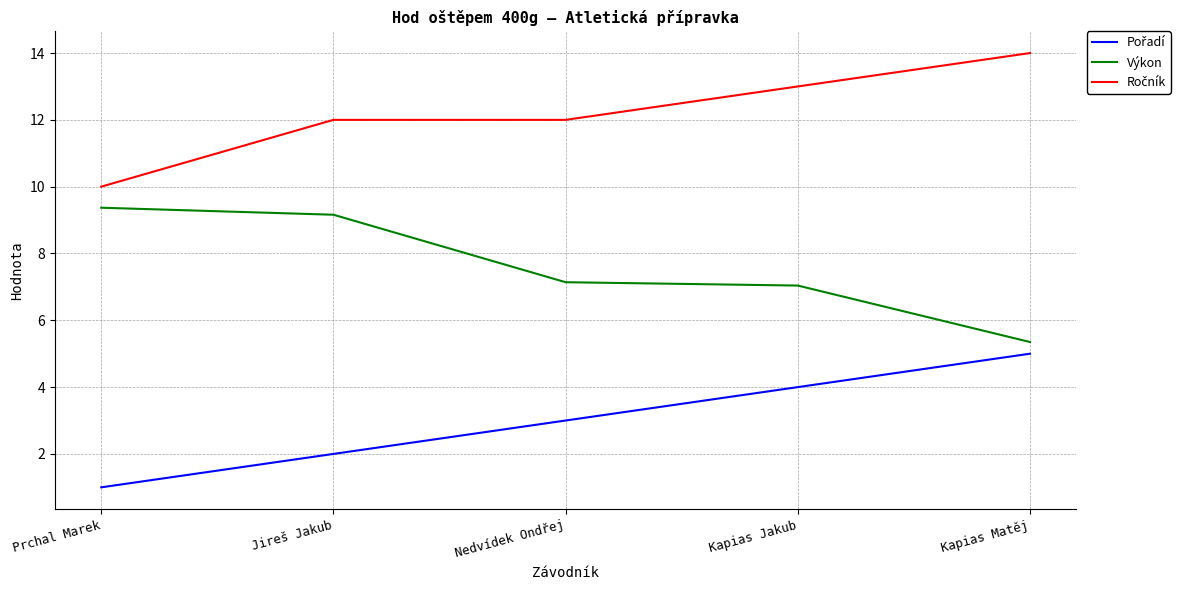

What is the difference between the Výkon values at Kapias Matěj and Prchal Marek?

4.0